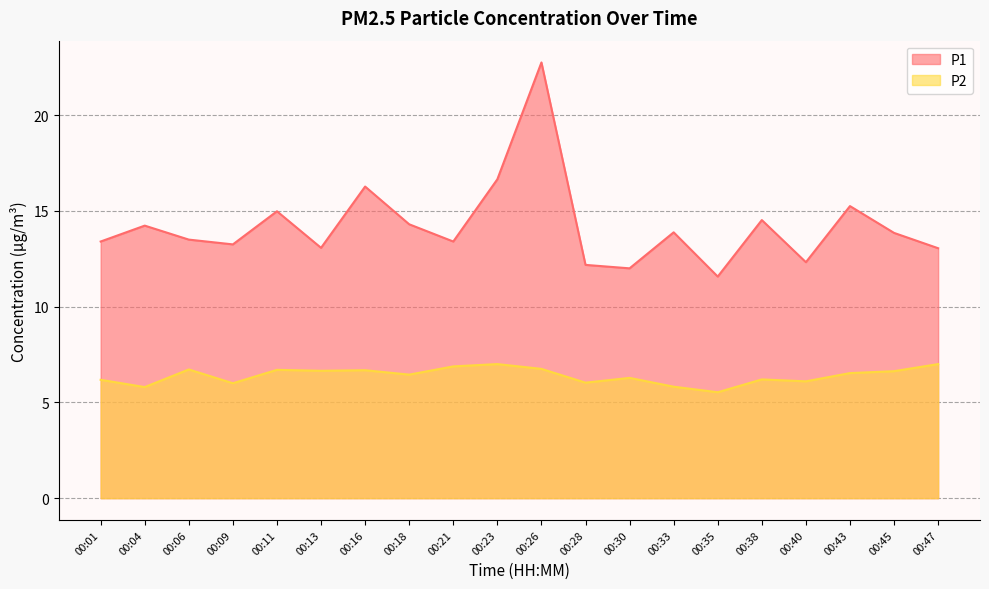

The value of P1 at 00:40 is 3.2. True or false?

False